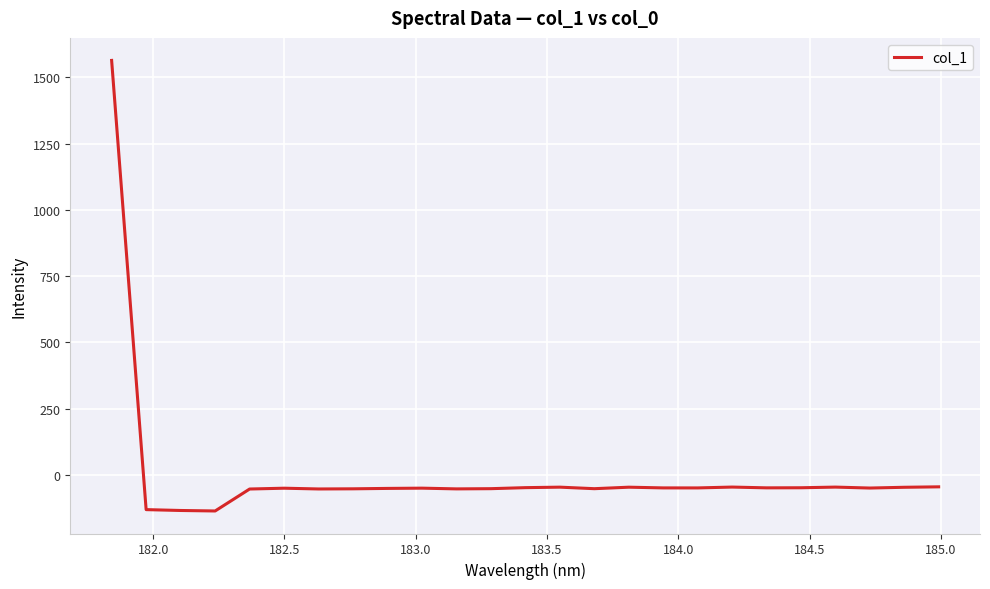

What is the greatest value displayed?

1564.3